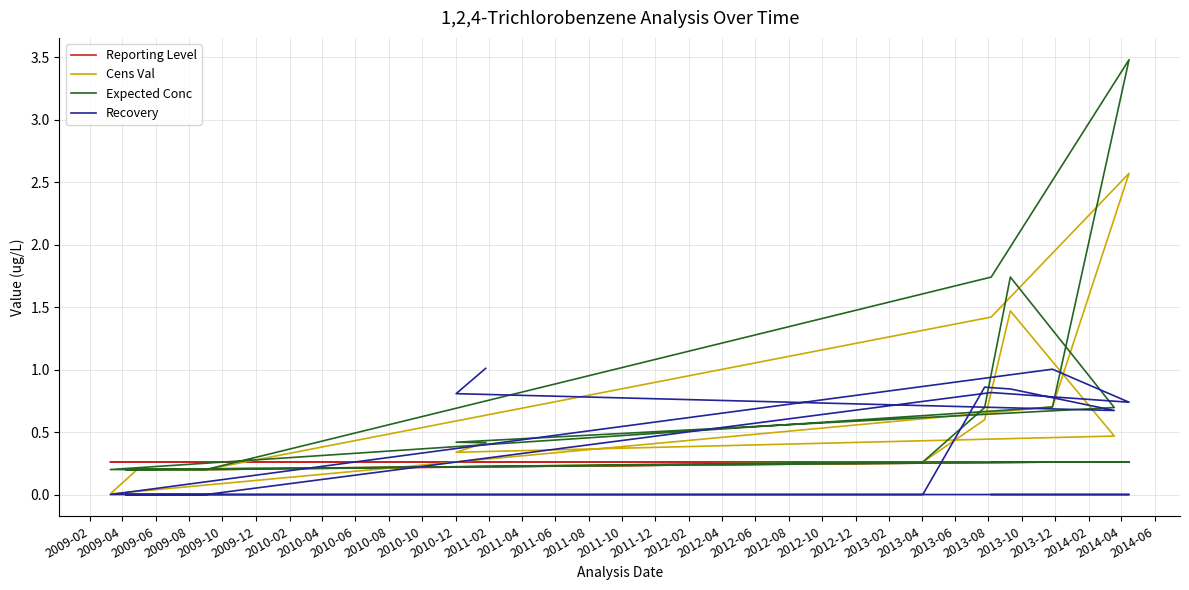

What is the difference between the highest and lowest values at 2009-04?

0.3